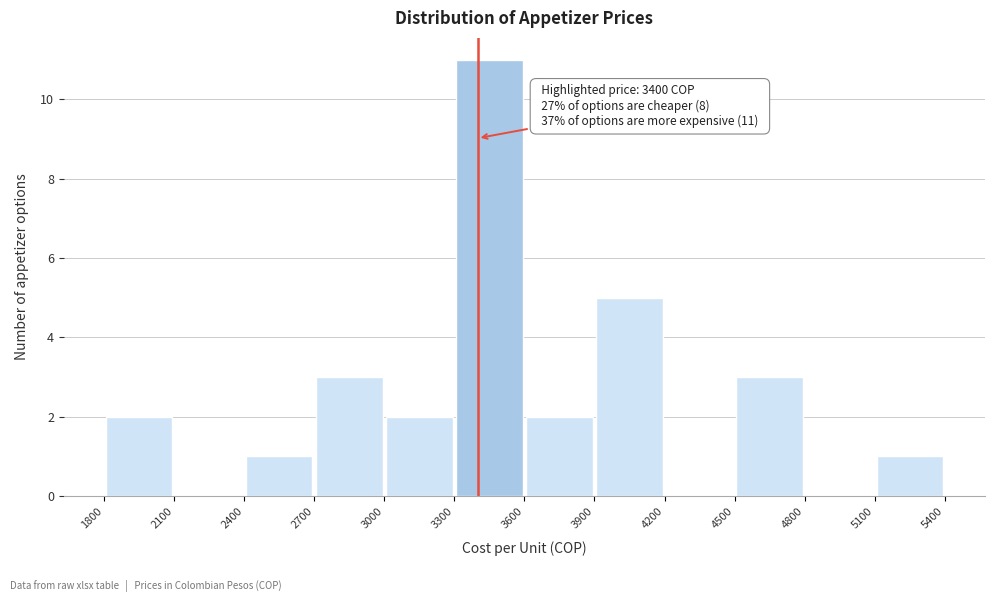

Over which range of the x-axis is the bar tallest?

3300 to 3600